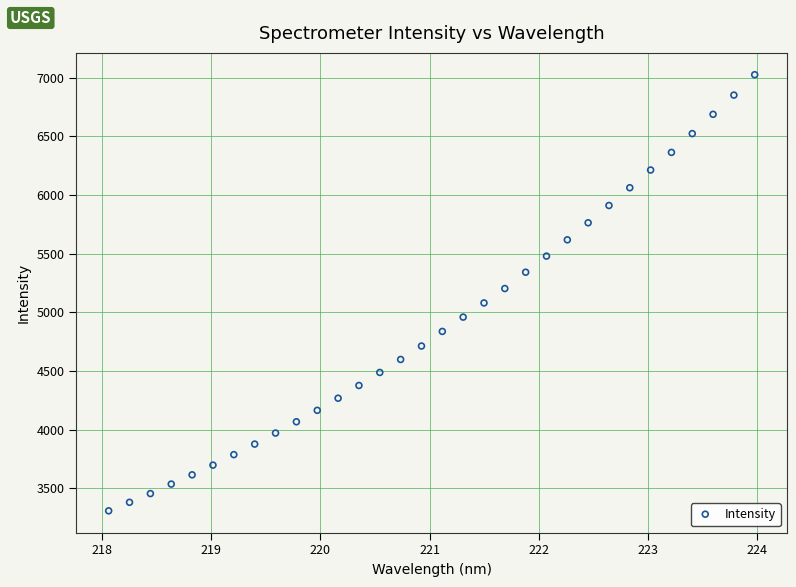

What is the range of Y values (max minus min)?

3716.9